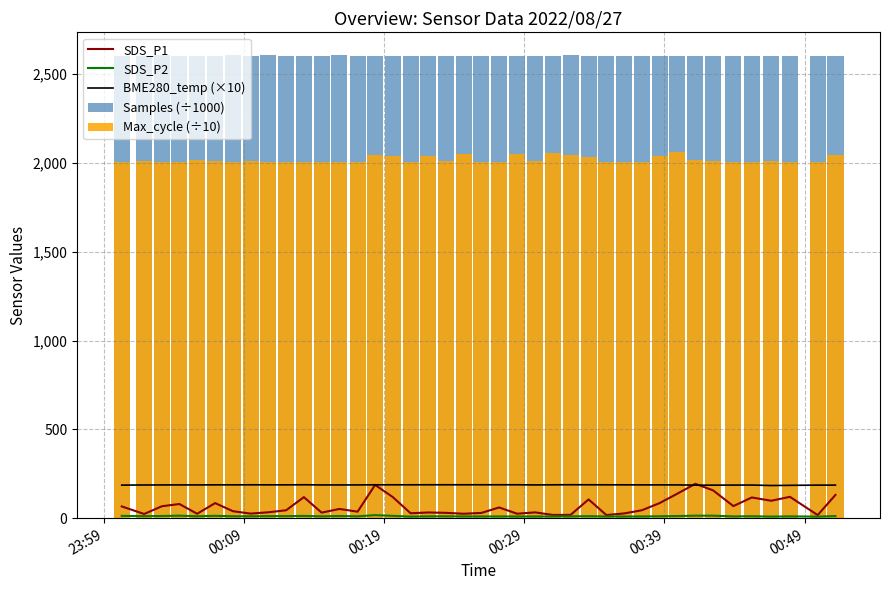

What is the greatest value displayed?

2604.5